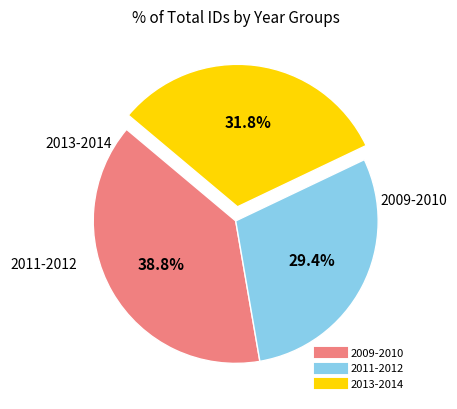

Does any single category account for the majority?

No